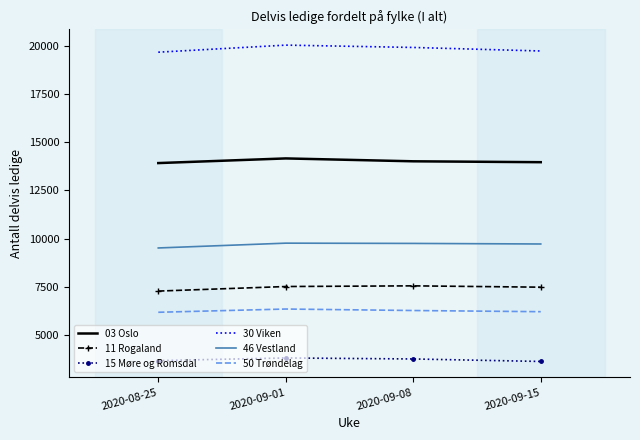

The value of 50 Trøndelag at 2020-09-08 is 1529. True or false?

False